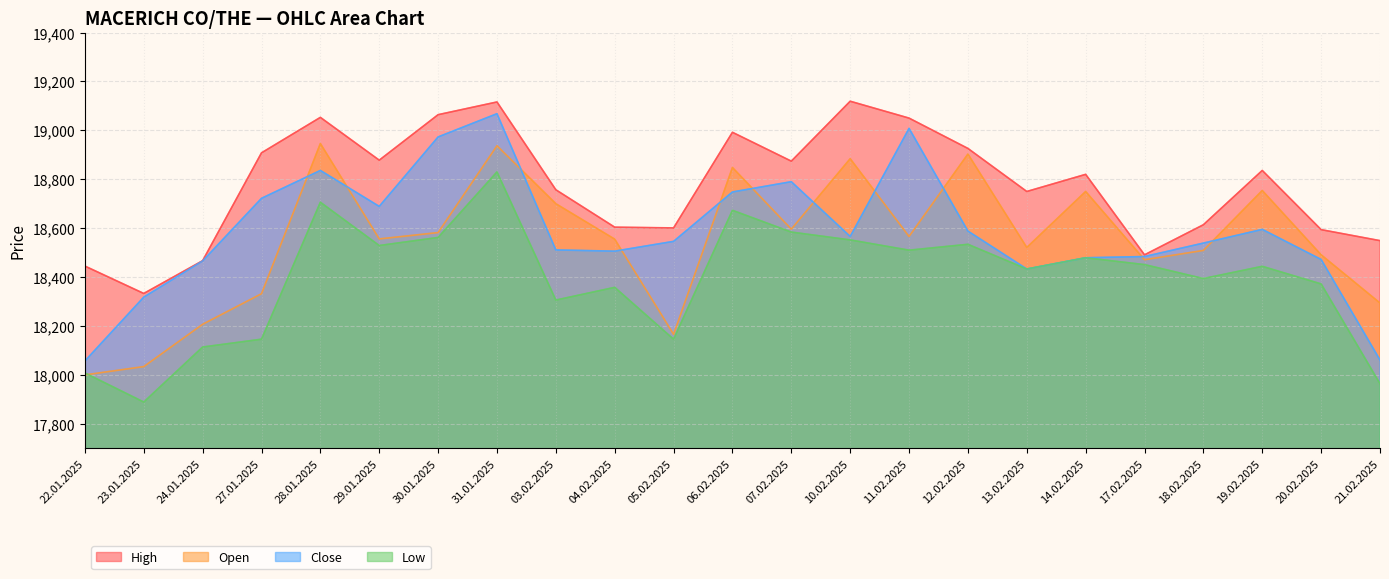

Reading right to left, what are all the values shown in this chart?

High: 21.02.2025=18549	20.02.2025=18594	19.02.2025=18836	18.02.2025=18614	17.02.2025=18491	14.02.2025=18820	13.02.2025=18750	12.02.2025=18926	11.02.2025=19050	10.02.2025=19119	07.02.2025=18874	06.02.2025=18992	05.02.2025=18601	04.02.2025=18604	03.02.2025=18757	31.01.2025=19116	30.01.2025=19064	29.01.2025=18878	28.01.2025=19053	27.01.2025=18908	24.01.2025=18467	23.01.2025=18333	22.01.2025=18445
Close: 21.02.2025=18061	20.02.2025=18472	19.02.2025=18595	18.02.2025=18539	17.02.2025=18484	14.02.2025=18479	13.02.2025=18433	12.02.2025=18588	11.02.2025=19008	10.02.2025=18566	07.02.2025=18790	06.02.2025=18748	05.02.2025=18546	04.02.2025=18506	03.02.2025=18511	31.01.2025=19068	30.01.2025=18973	29.01.2025=18689	28.01.2025=18836	27.01.2025=18722	24.01.2025=18466	23.01.2025=18318	22.01.2025=18057
Open: 21.02.2025=18294	20.02.2025=18491	19.02.2025=18754	18.02.2025=18509	17.02.2025=18471	14.02.2025=18750	13.02.2025=18521	12.02.2025=18903	11.02.2025=18566	10.02.2025=18884	07.02.2025=18596	06.02.2025=18848	05.02.2025=18166	04.02.2025=18555	03.02.2025=18700	31.01.2025=18937	30.01.2025=18582	29.01.2025=18556	28.01.2025=18946	27.01.2025=18332	24.01.2025=18207	23.01.2025=18034	22.01.2025=18000
Low: 21.02.2025=17964	20.02.2025=18372	19.02.2025=18444	18.02.2025=18394	17.02.2025=18451	14.02.2025=18479	13.02.2025=18433	12.02.2025=18534	11.02.2025=18510	10.02.2025=18552	07.02.2025=18584	06.02.2025=18673	05.02.2025=18146	04.02.2025=18358	03.02.2025=18306	31.01.2025=18830	30.01.2025=18562	29.01.2025=18529	28.01.2025=18706	27.01.2025=18146	24.01.2025=18114	23.01.2025=17889	22.01.2025=18008